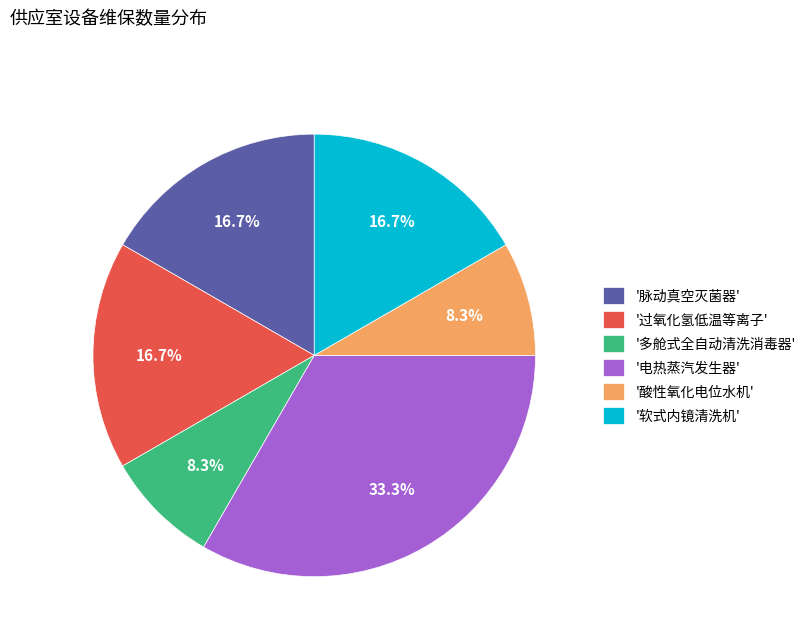

Between '过氧化氢低温等离子' and '酸性氧化电位水机', which is larger?

'过氧化氢低温等离子'